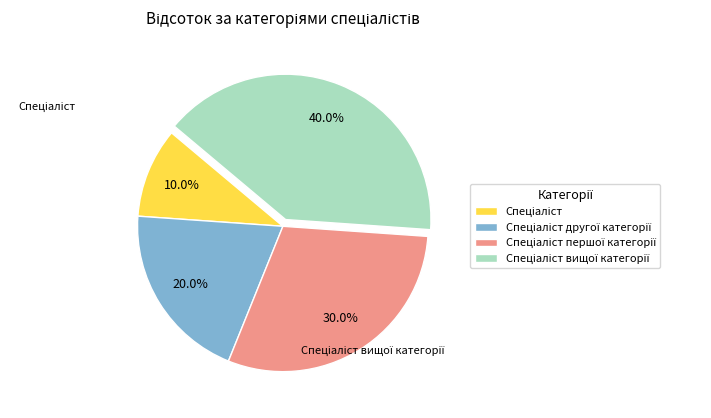

Is there a majority slice in this chart?

No